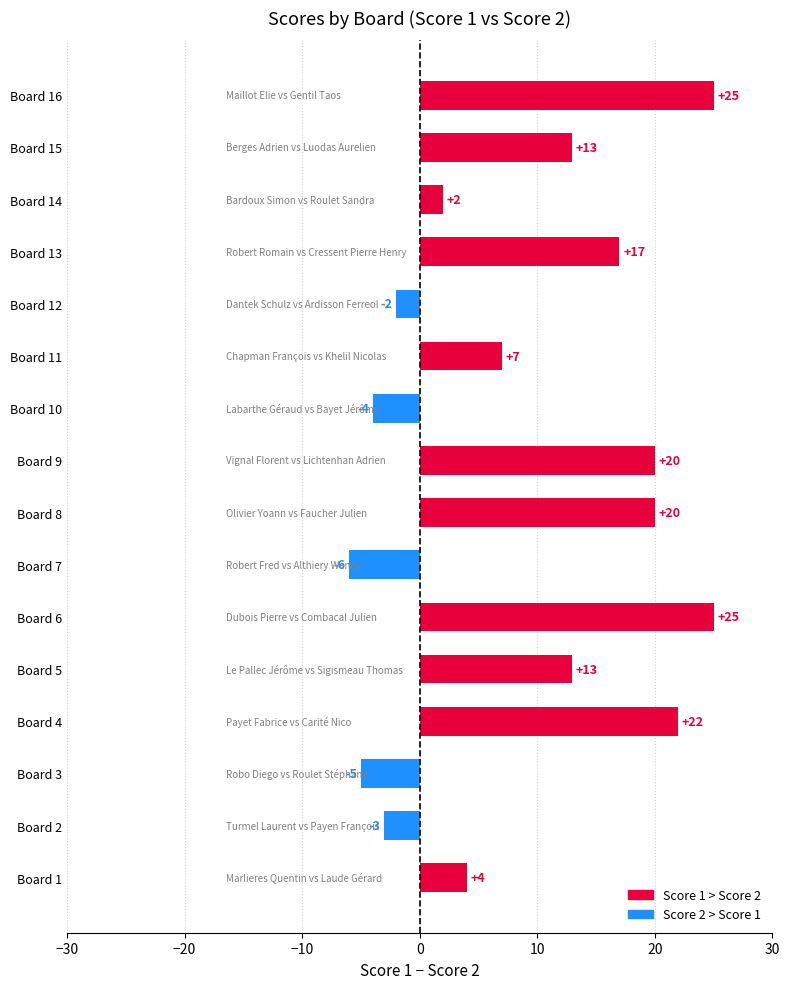

What is the difference between the maximum and minimum values?

31